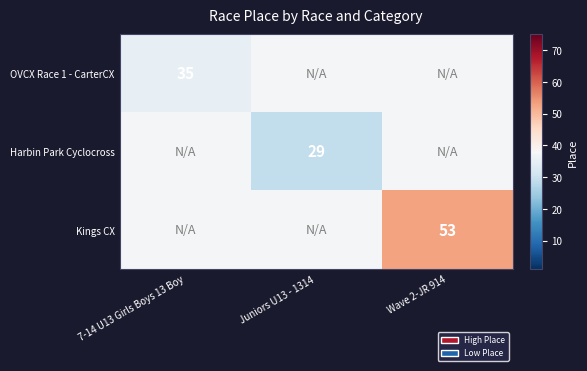

The value of Kings CX at Wave 2-JR 914 is 82.2. True or false?

False